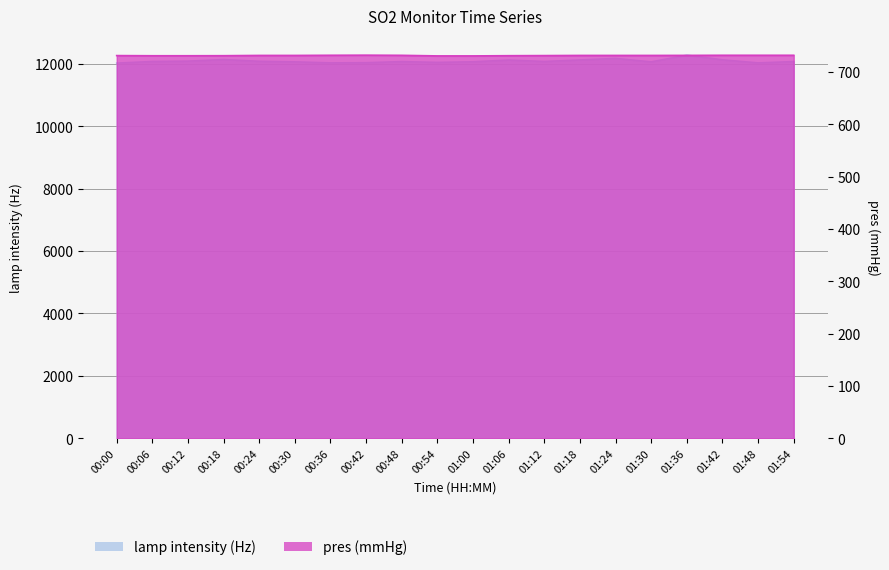

Reading left to right, list all the values displayed in this chart.

lamp intensity (Hz): 12022.0	12075.0	12086.0	12137.0	12081.0	12063.0	12030.0	12036.0	12071.0	12046.0	12065.0	12121.0	12075.0	12124.0	12173.0	12063.0	12277.0	12128.0	12030.0	12072.0
pres (mmHg): 731.0	730.7	730.7	730.8	731.3	731.3	731.6	731.8	731.5	730.4	730.4	730.8	731.0	731.3	731.3	731.3	731.4	731.6	731.6	731.6